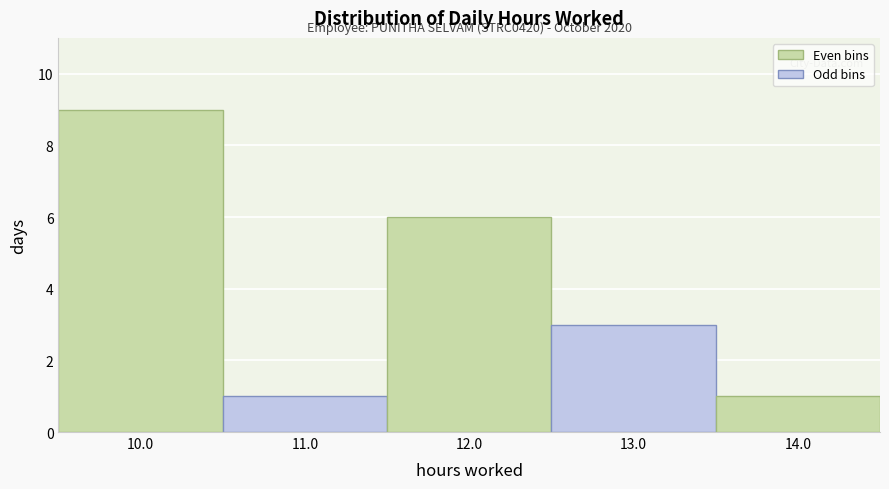

Over which range of the x-axis is the bar tallest?

9.5 to 10.5